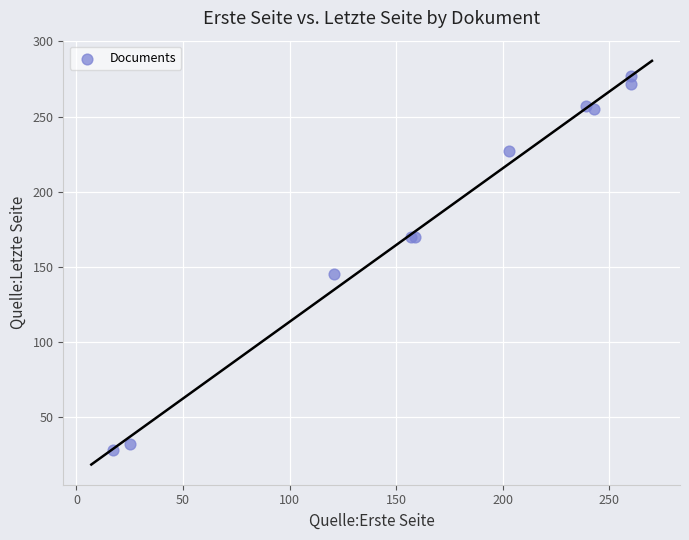

What Y value in the scatter plot is closest to 152?

145